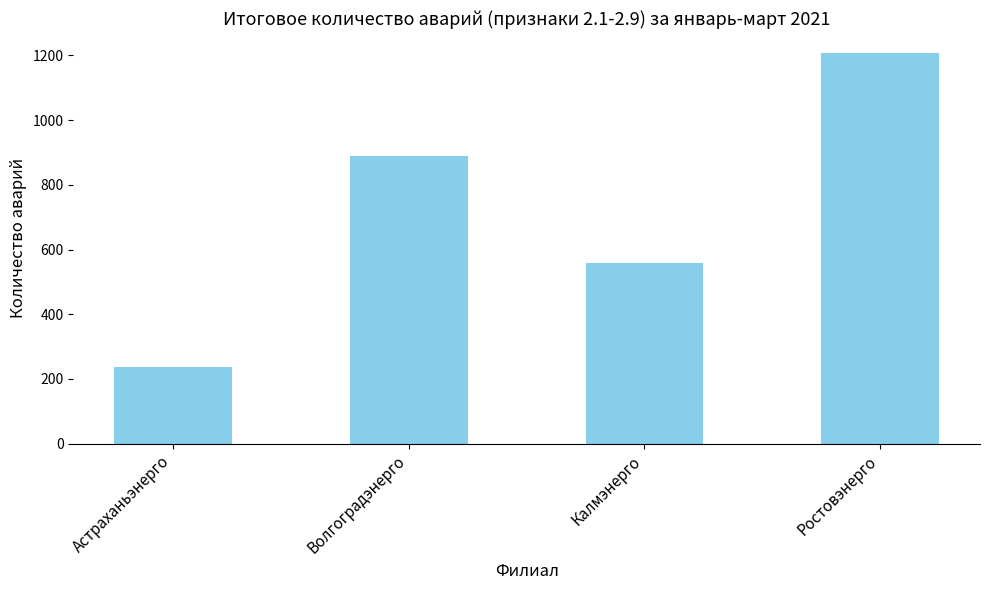

Count the values in the range 558 to 1209.

3